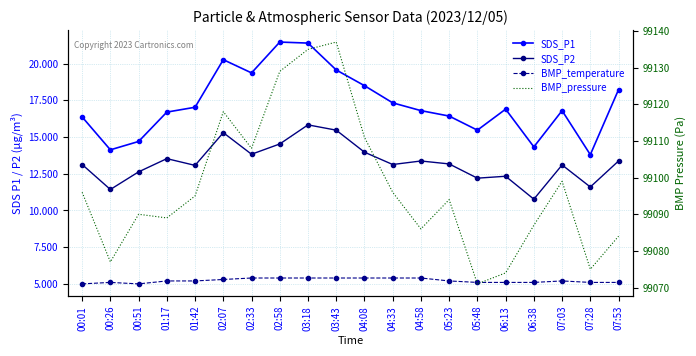

How many lines are shown in the chart?

4